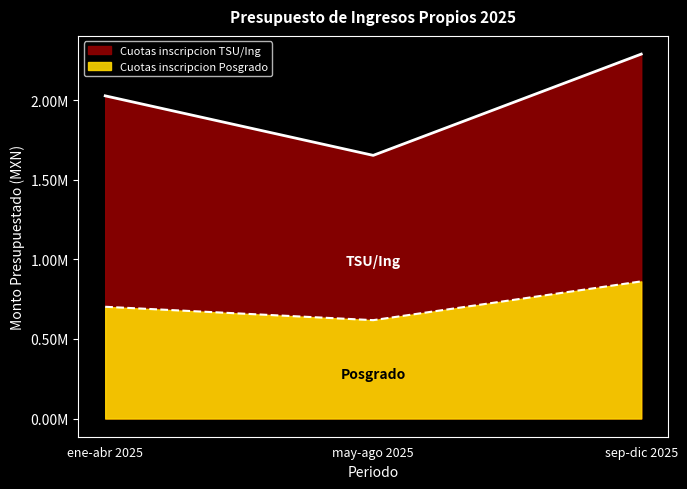

What is the lowest value of the Cuotas inscripcion TSU/Ing series?

1652700